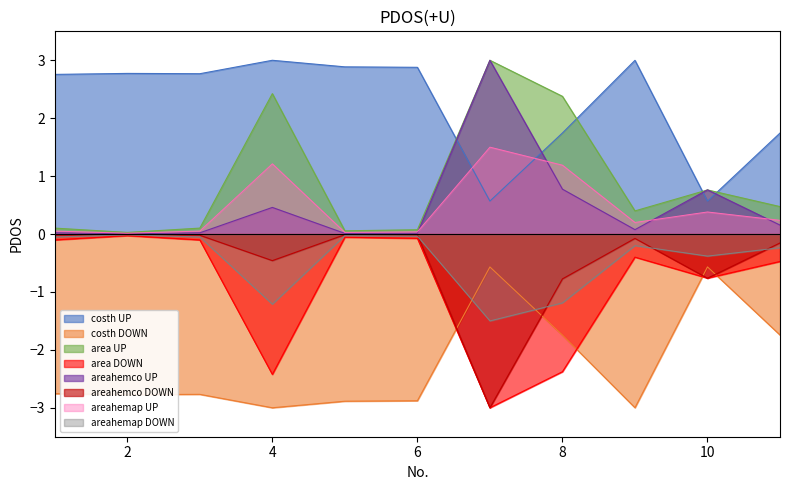

Between 2 and 3, which series saw the biggest shift?

area